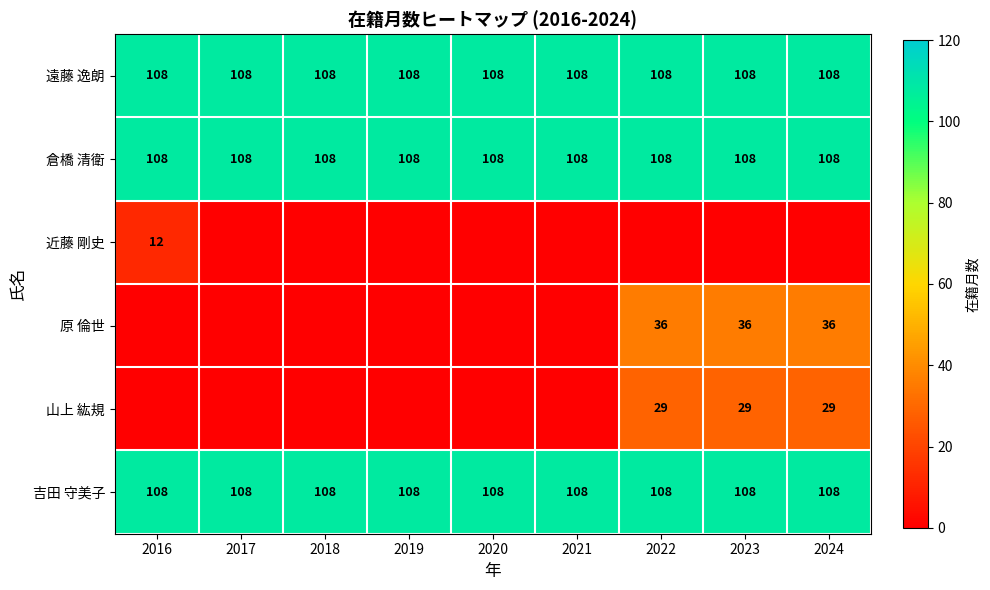

What value does the 吉田 守美子 series have at 2016?

108